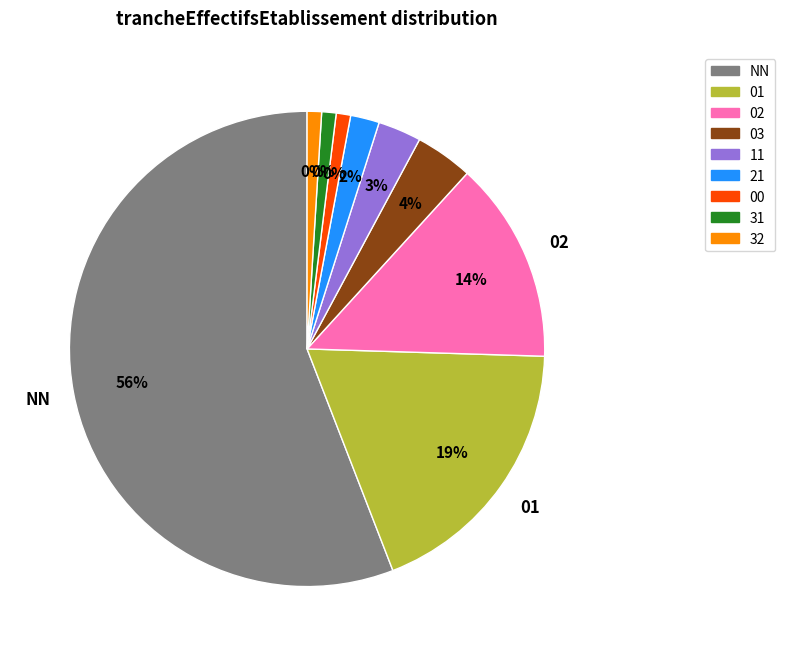

What is the largest slice in the pie chart?

NN